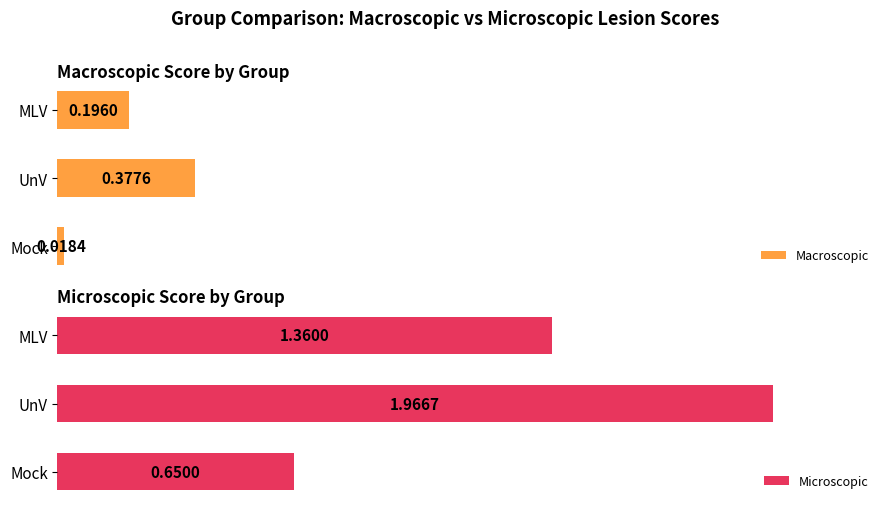

List the labels in order of Microscopic value, largest first.

UnV, MLV, Mock